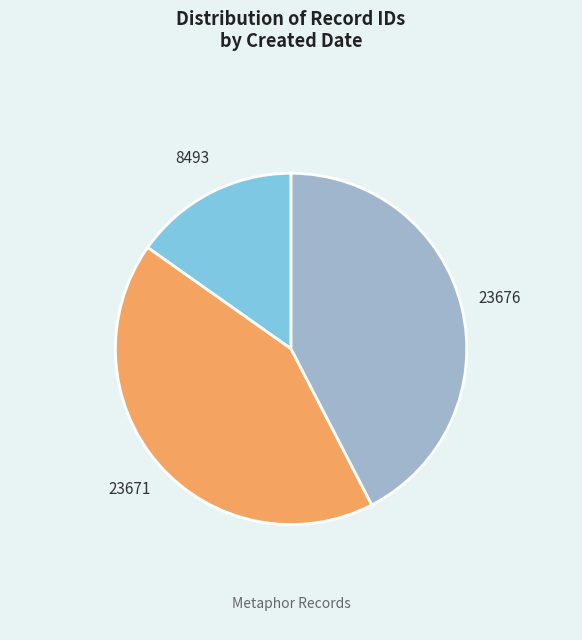

Is there a majority slice in this chart?

No